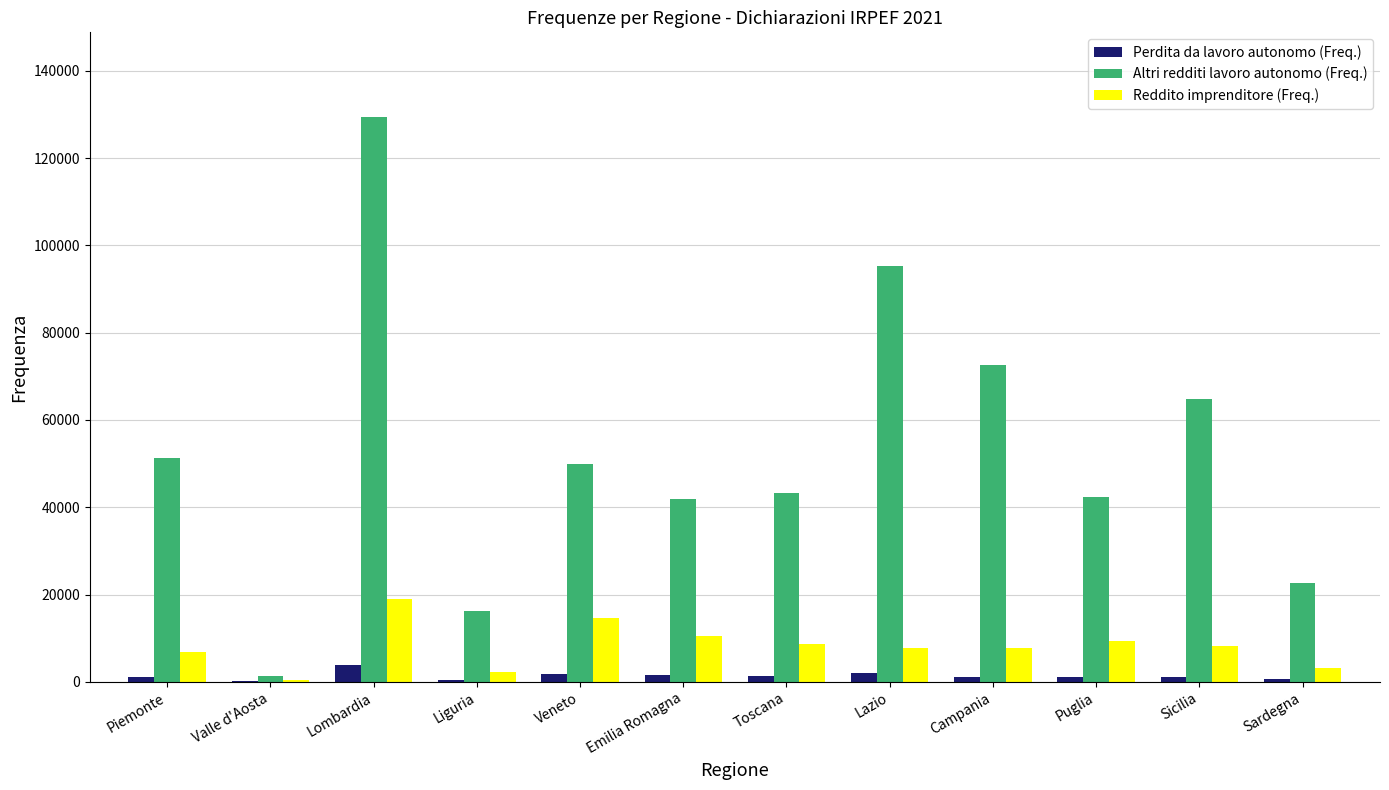

What is the total value across all series at Puglia?

52965